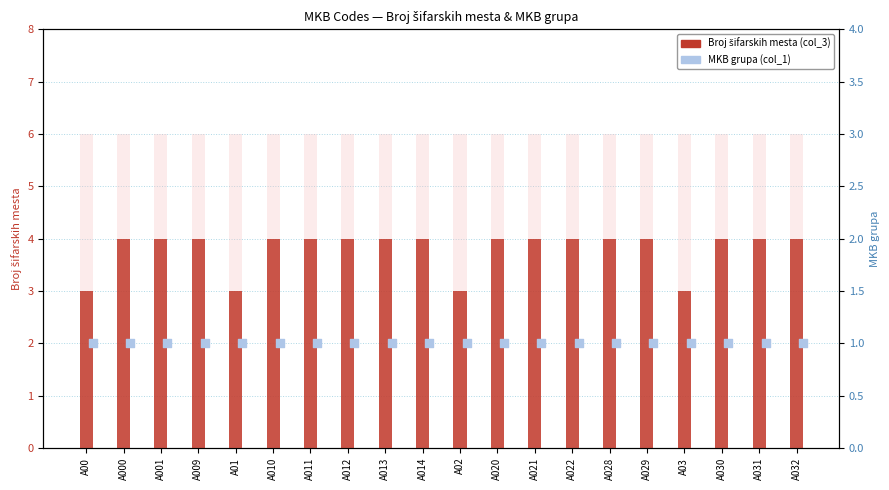

Which series reaches the maximum Y coordinate?

Broj šifarskih mesta